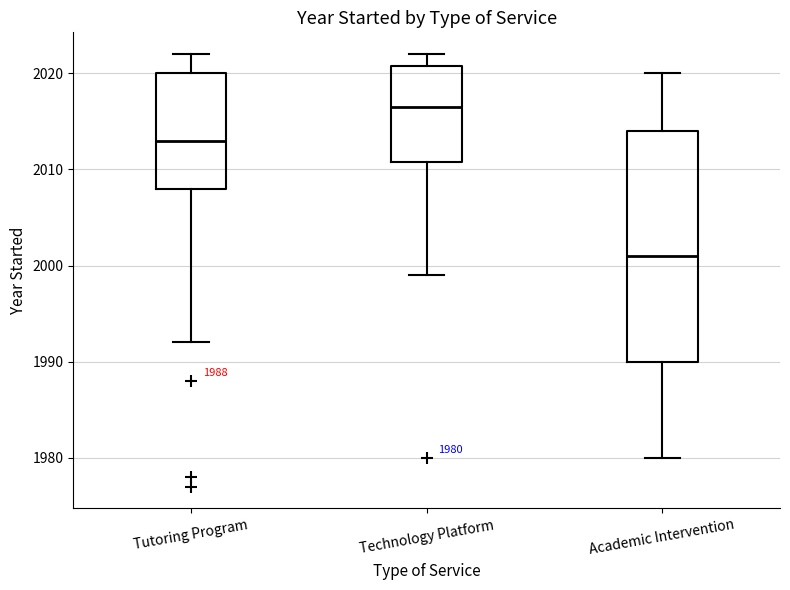

Comparing the boxes themselves (not the whiskers), which one is the tallest?

Academic Intervention